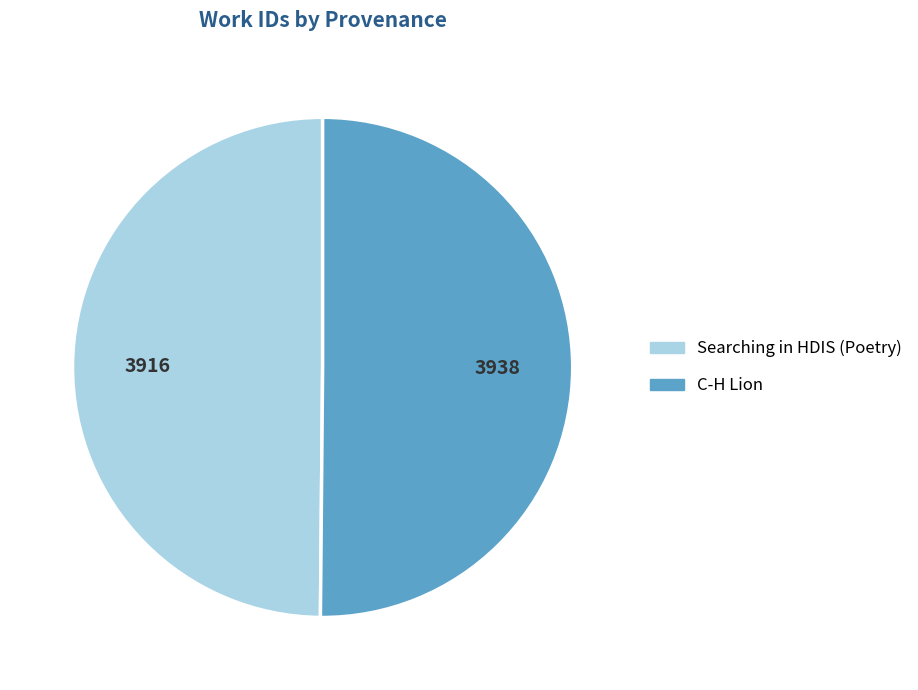

Combined, do Searching in HDIS (Poetry) and C-H Lion account for over 50%?

Yes